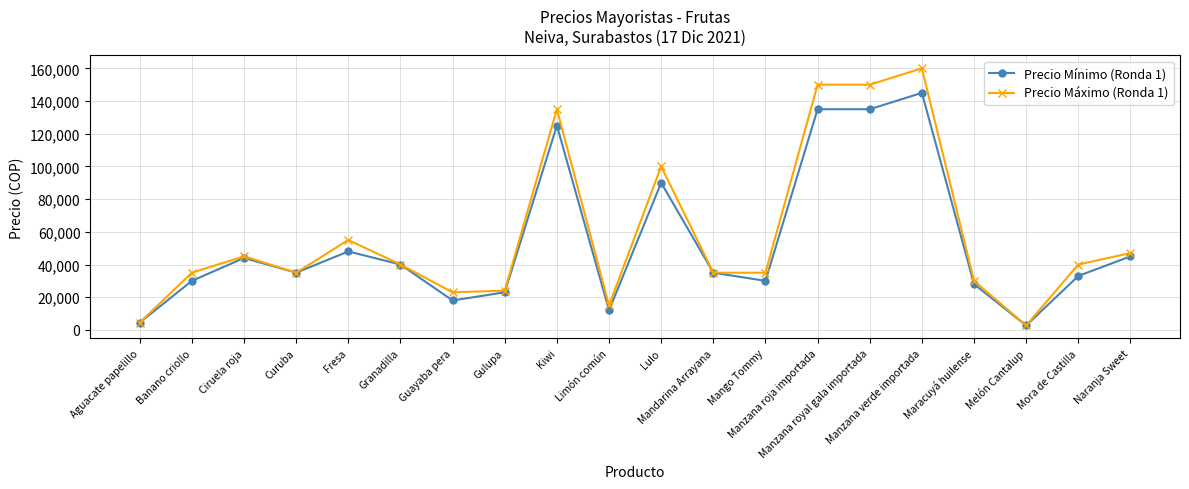

True or false: Precio Máximo (Ronda 1) has more than 1 points higher than both neighbors.

True